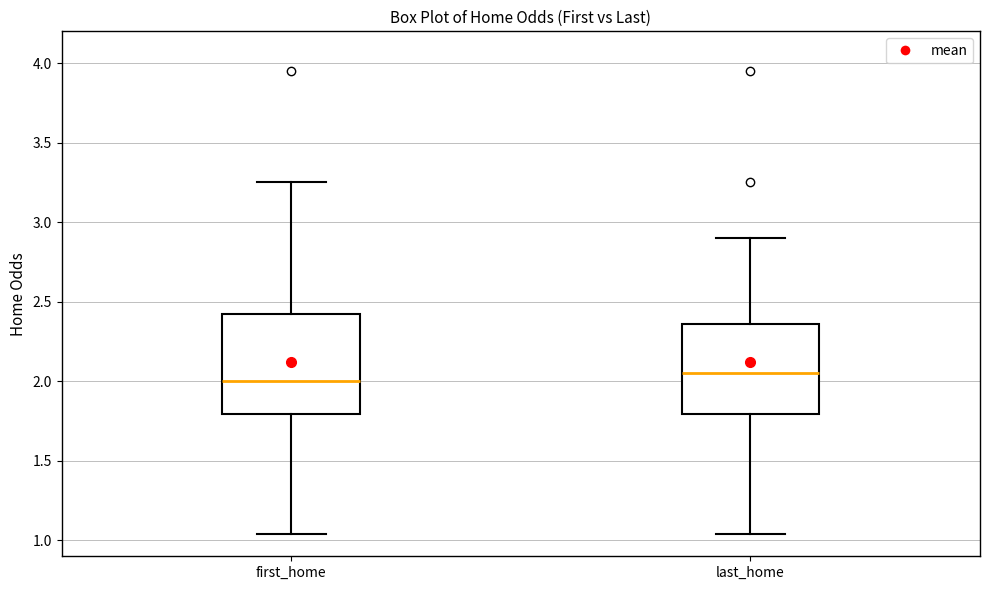

Reading left to right, read every box against the y-axis: the position of its median line, the range the box covers, and the ends of its whiskers. The values are not printed on the chart, so give them approximately, as read against the axis.

first_home: median 2.00, box 1.80 to 2.40, whiskers 1.05 to 3.25
last_home: median 2.05, box 1.80 to 2.35, whiskers 1.05 to 2.90